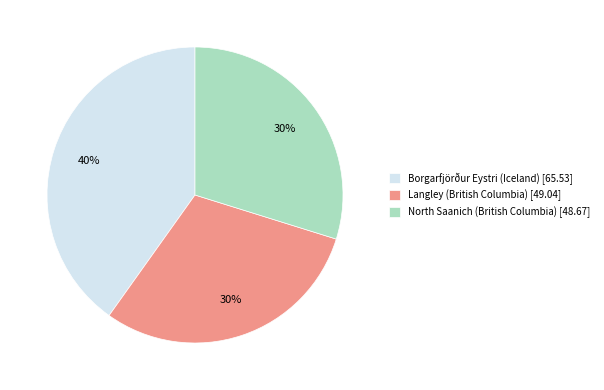

Does North Saanich (British Columbia) [48.67] account for over 50% of the chart?

No